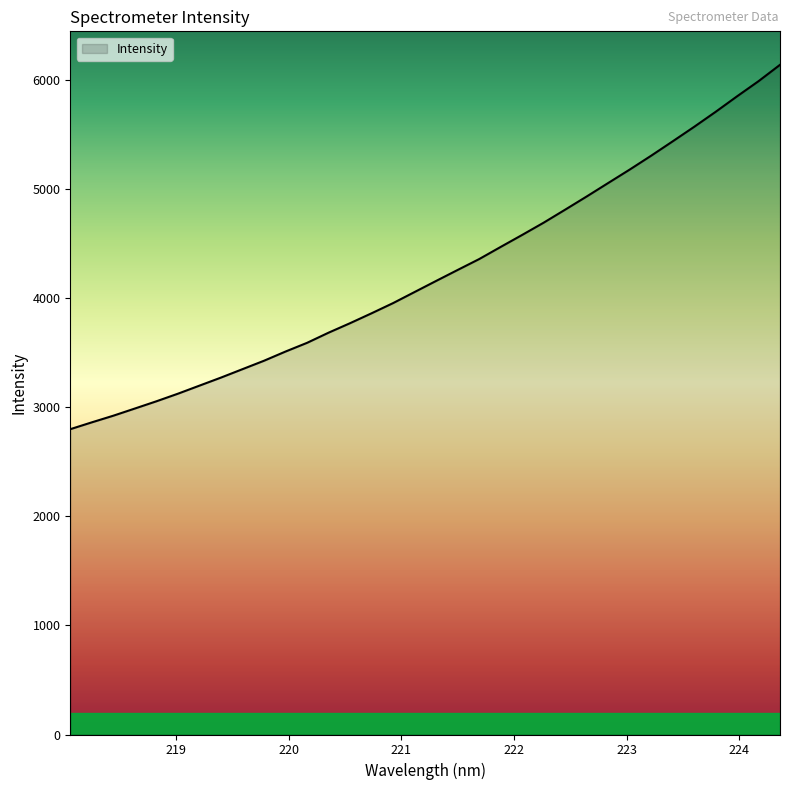

What is the difference between the maximum and minimum values?

3342.0